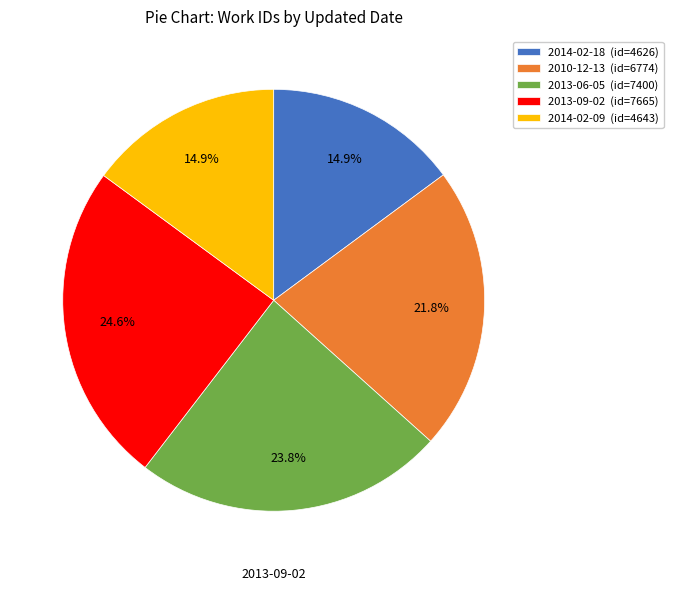

To the nearest percent, what portion does 2013-06-05 represent?

24%